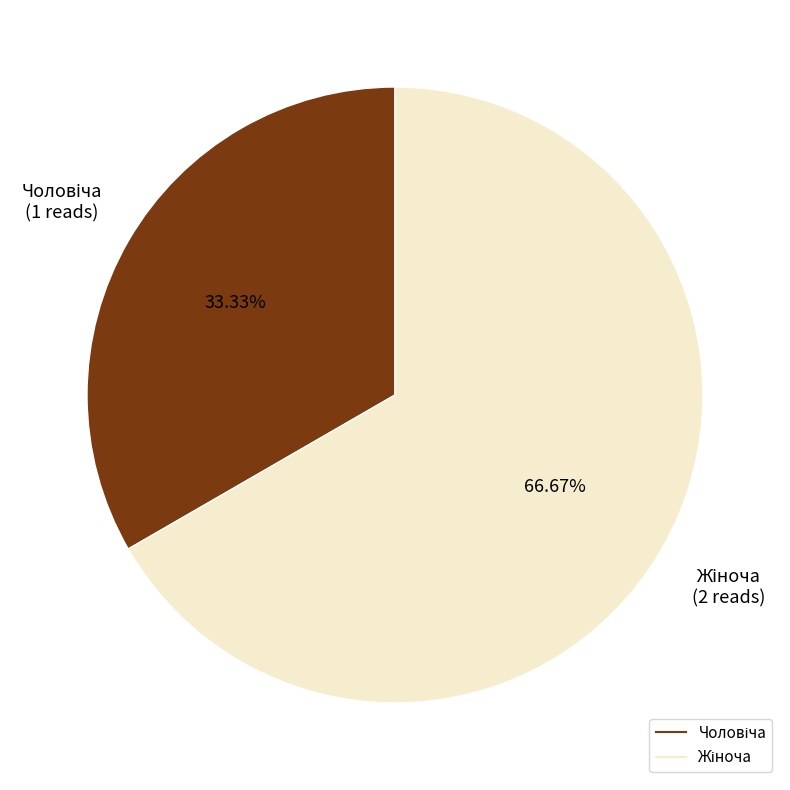

Does any single category account for the majority?

Yes